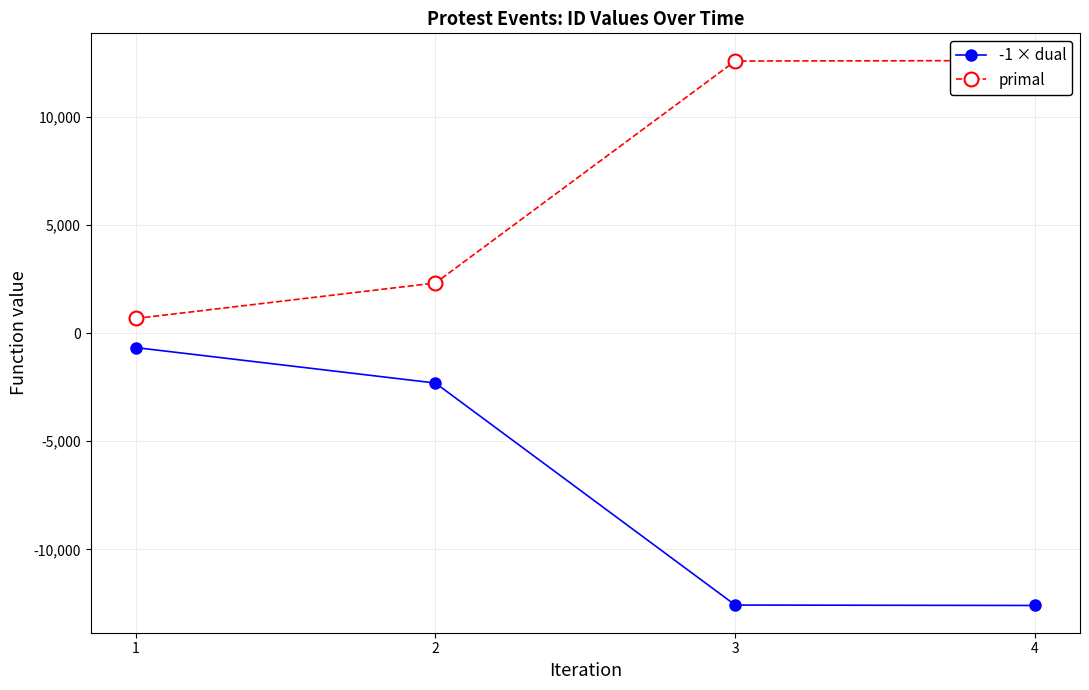

What is the average value of the primal series?

7037